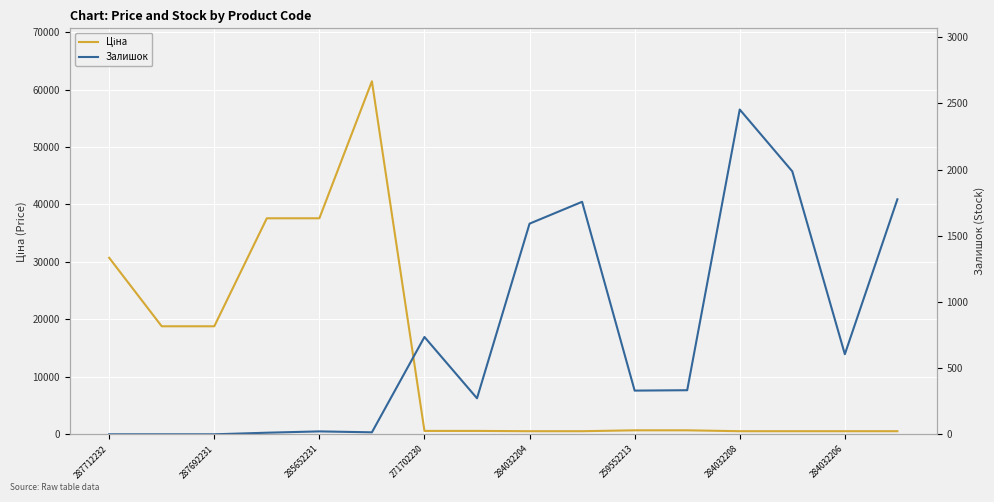

What is the total value across all series at 284032206?

1144.0